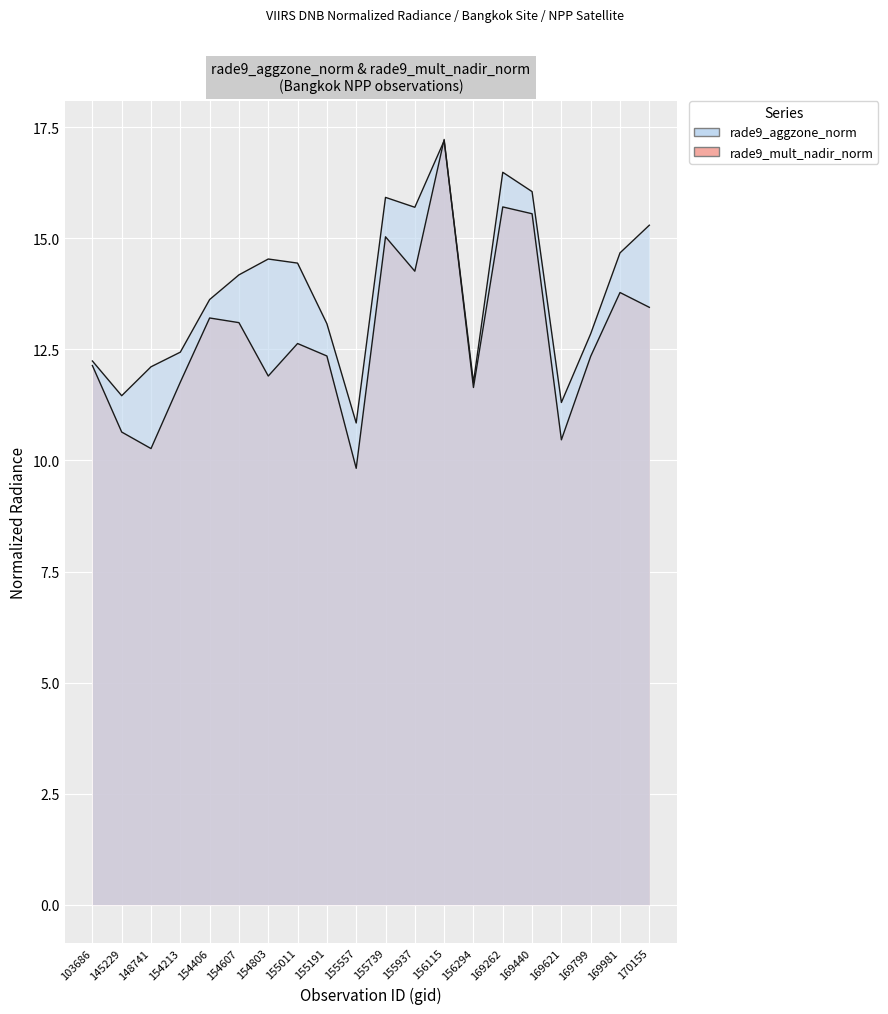

At how many categories does at least one series exceed 14?

10